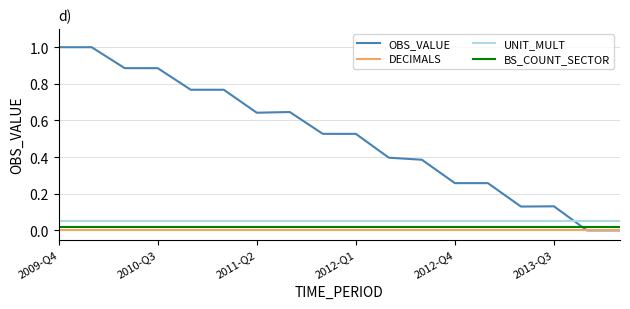

Which series has the largest total across all categories?

OBS_VALUE